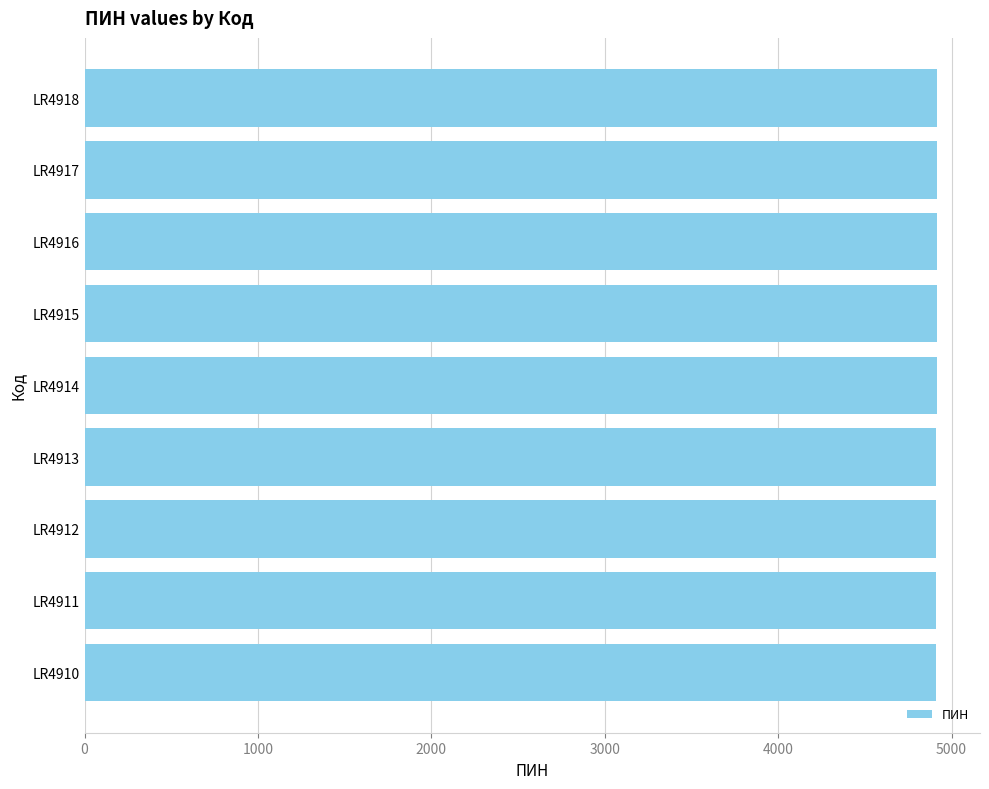

Approximately how many times larger is the value at LR4917 compared to LR4918?

1.0